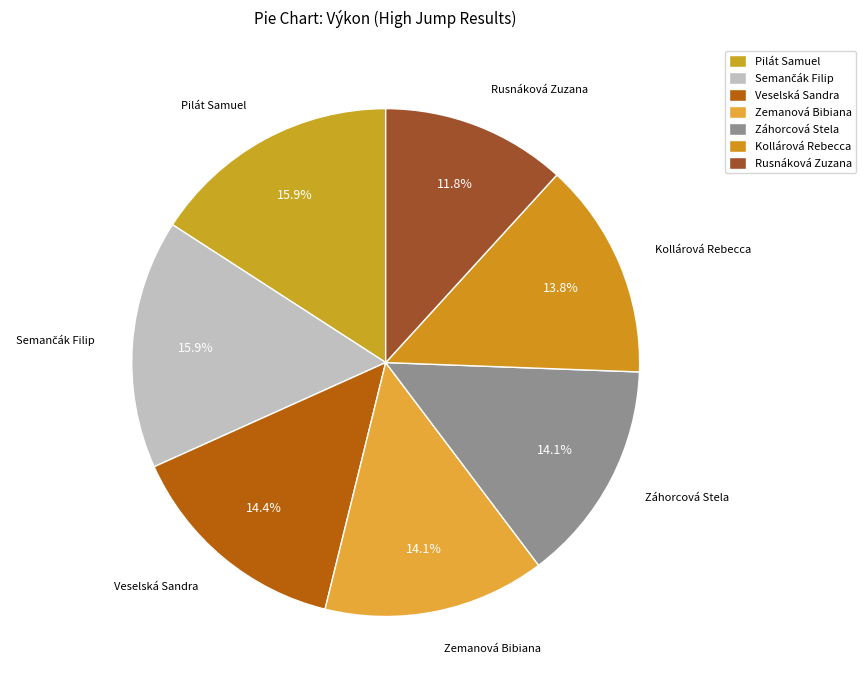

To the nearest percent, what is the difference between the largest and smallest slice percentages?

4%